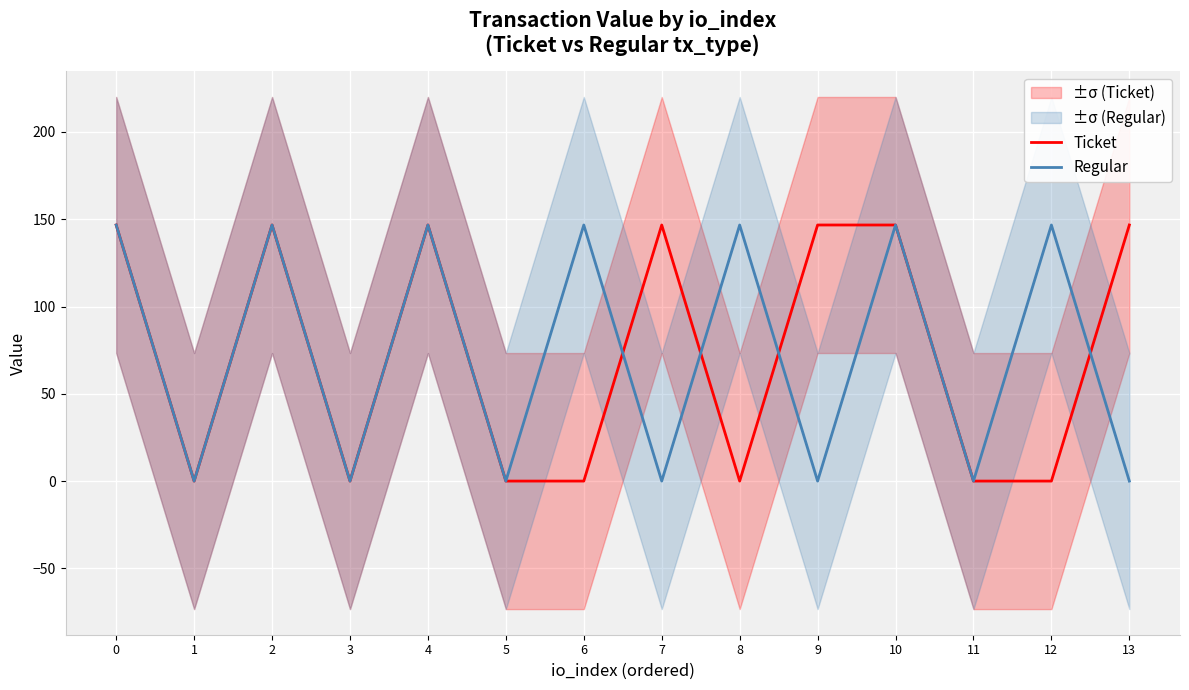

Which label corresponds to the smallest value in the chart?

1